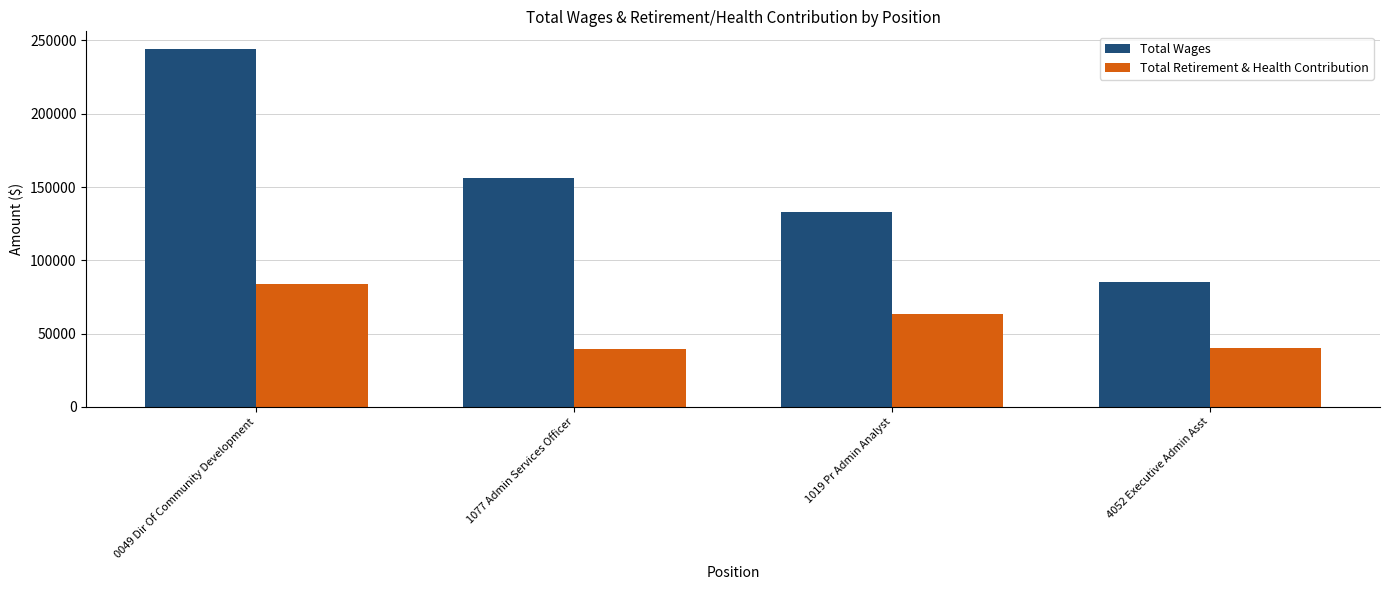

Does the chart contain any negative values?

No